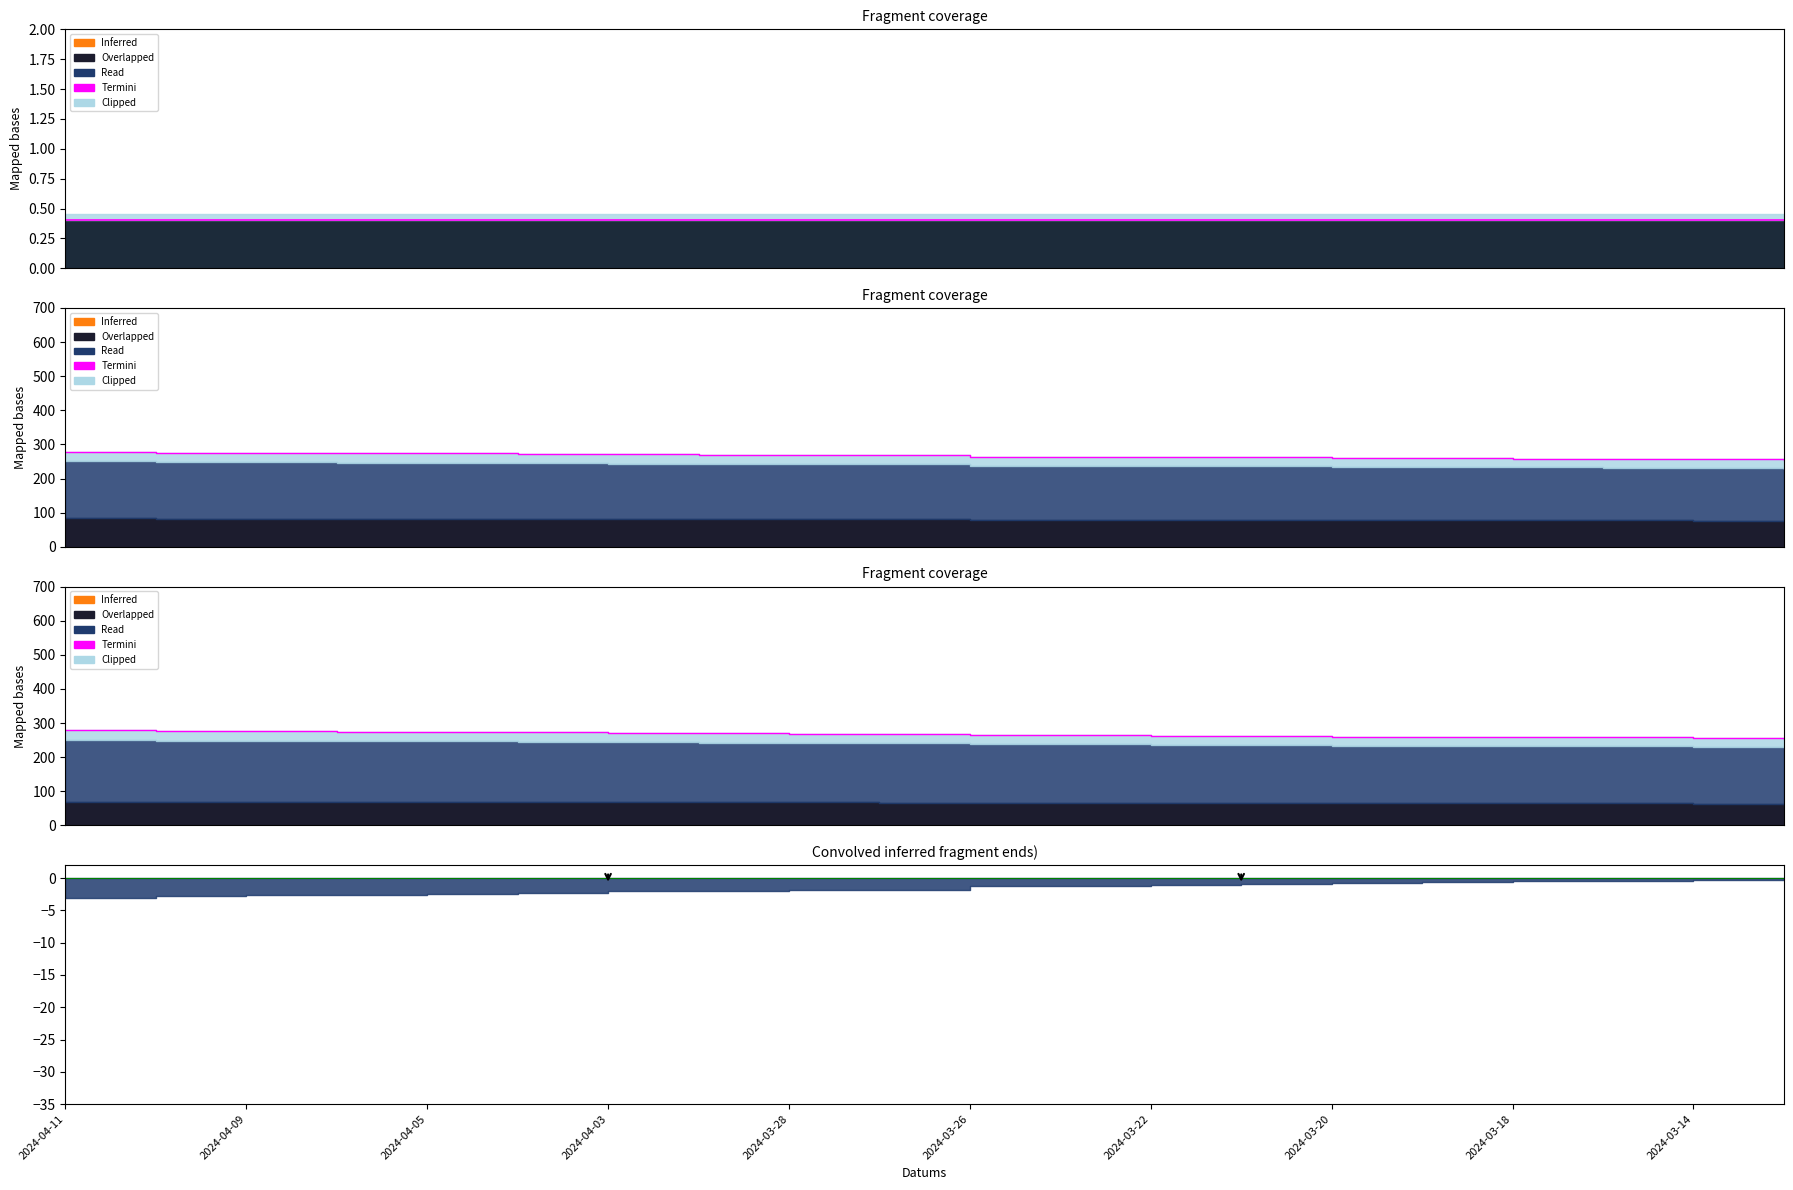

What is the sum of all values?

5332.2